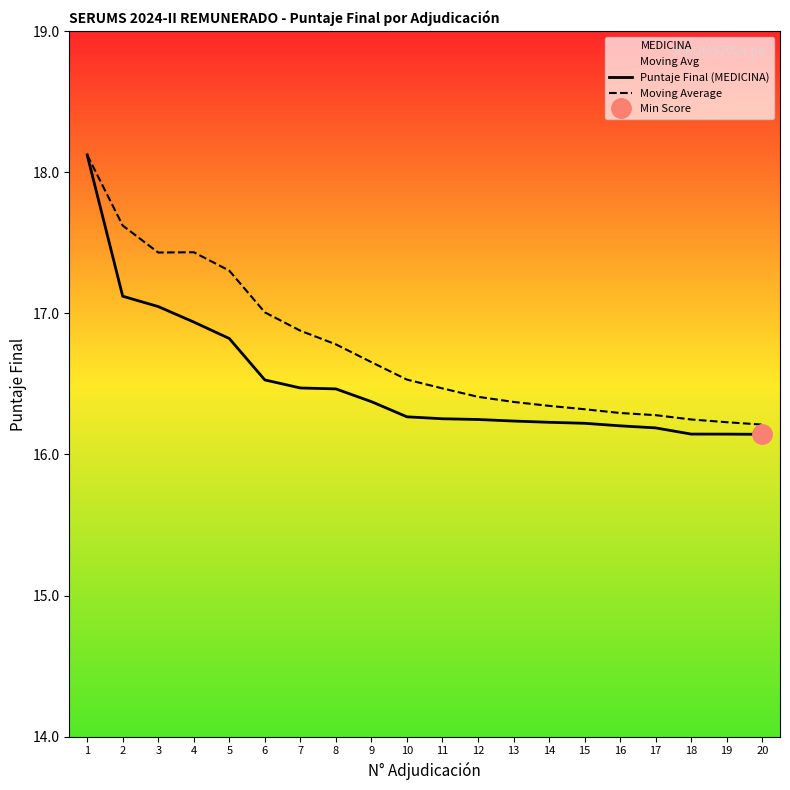

Read the Moving Average value at 17.

16.3